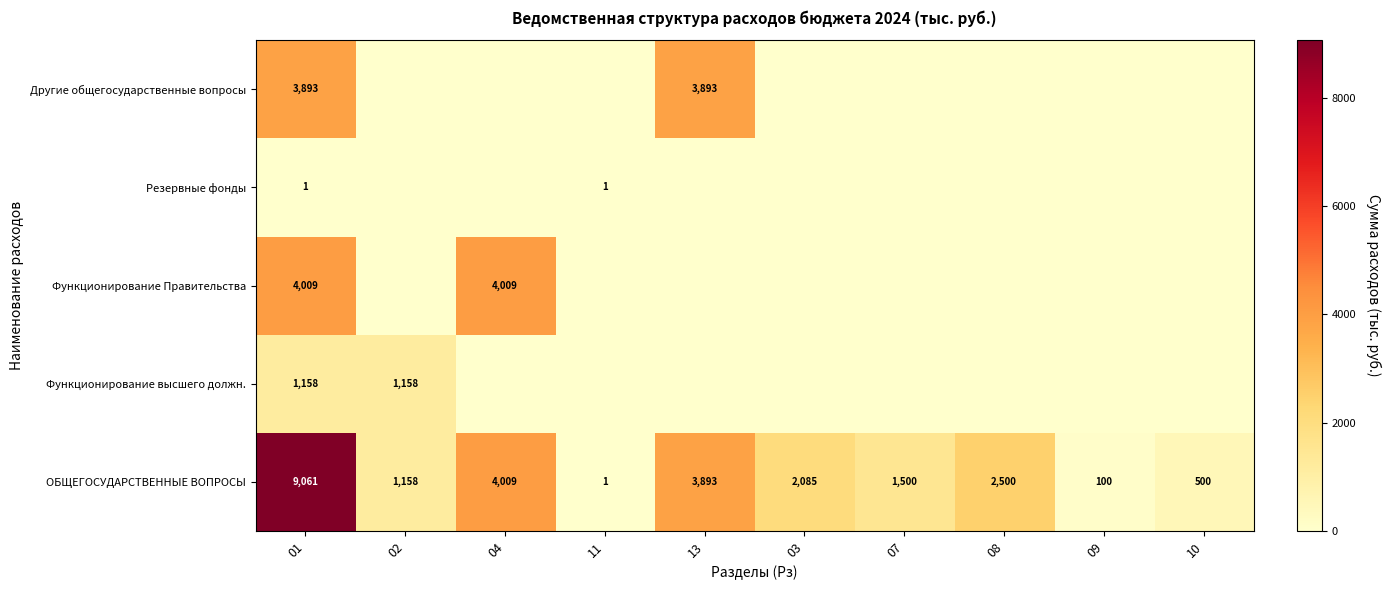

Is it true that ОБЩЕГОСУДАРСТВЕННЫЕ ВОПРОСЫ equals 142 at 09?

False